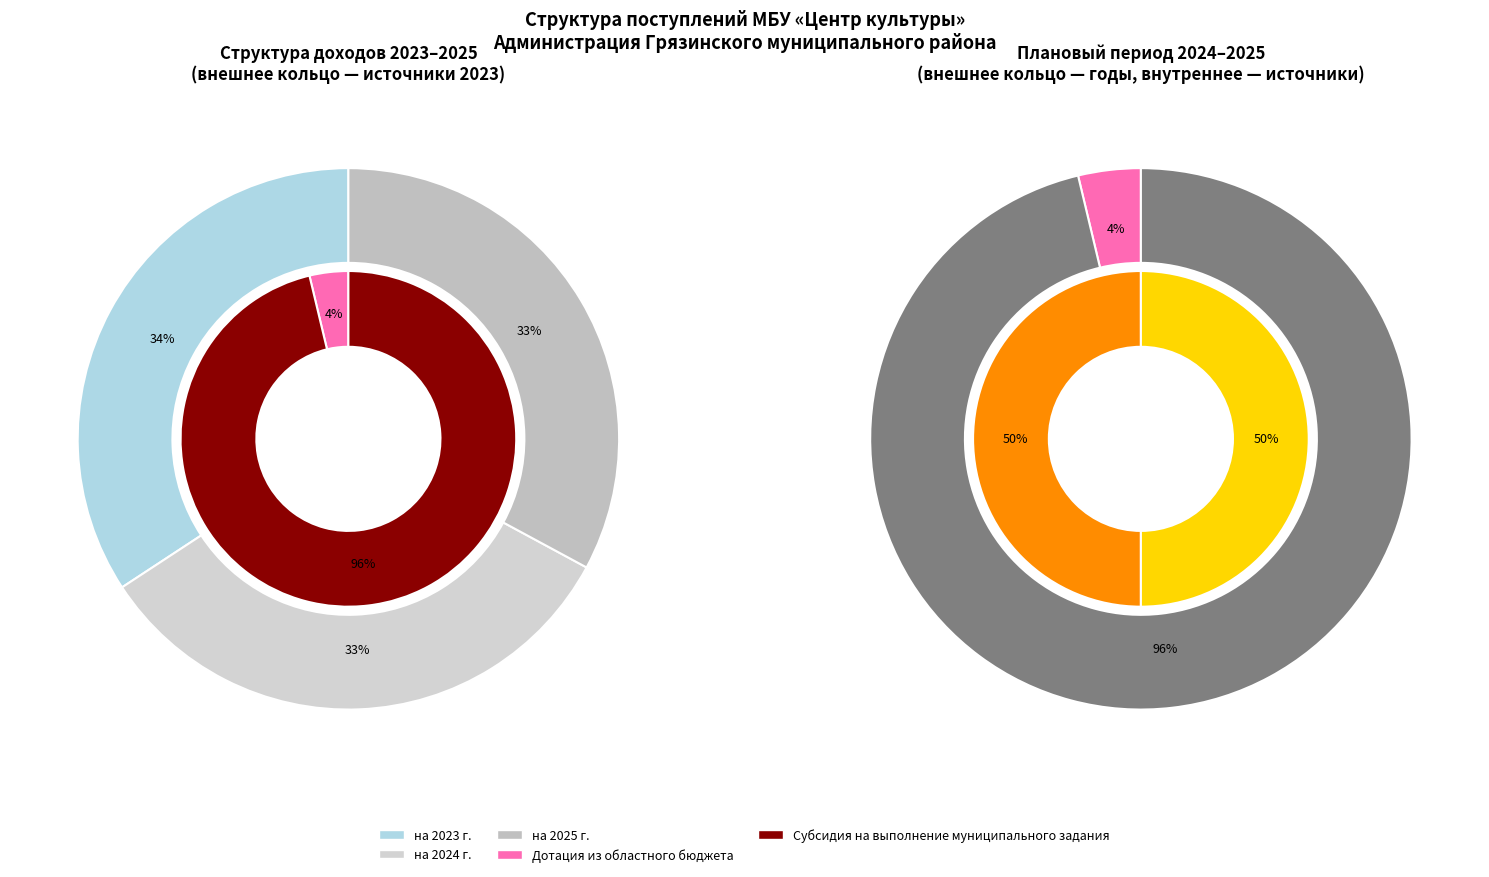

The Прочие доходы slice represents 1% of the pie. True or false?

False